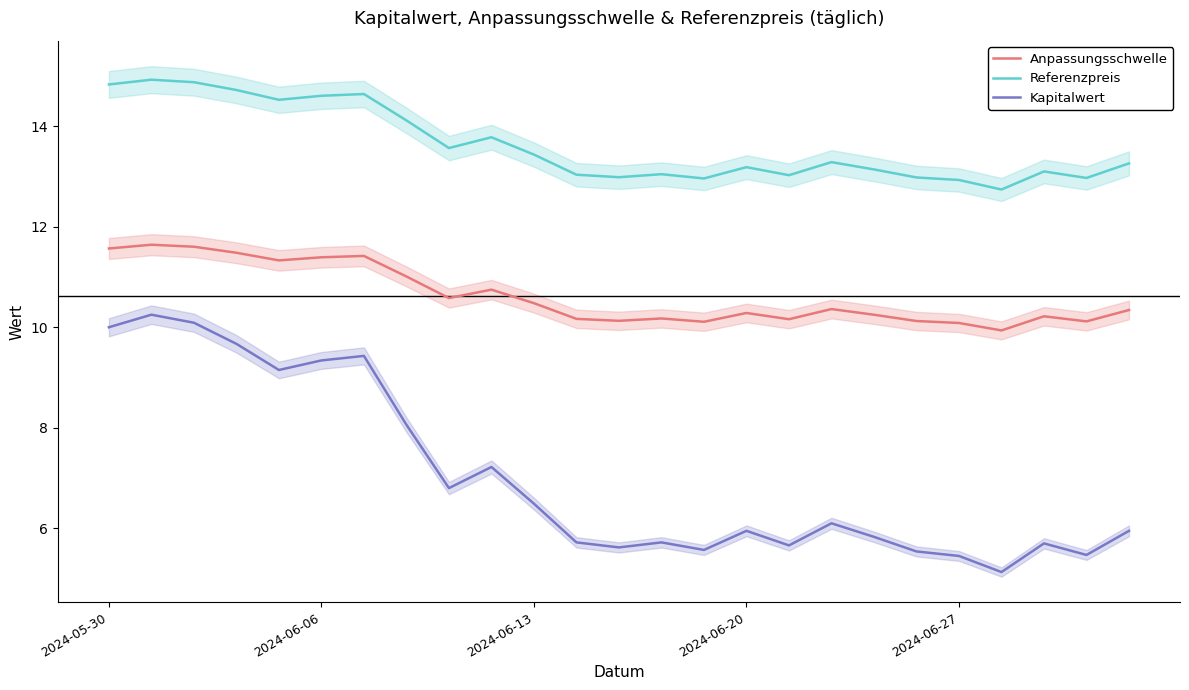

What is the difference between the second highest and minimum values in the Referenzpreis series?

2.1